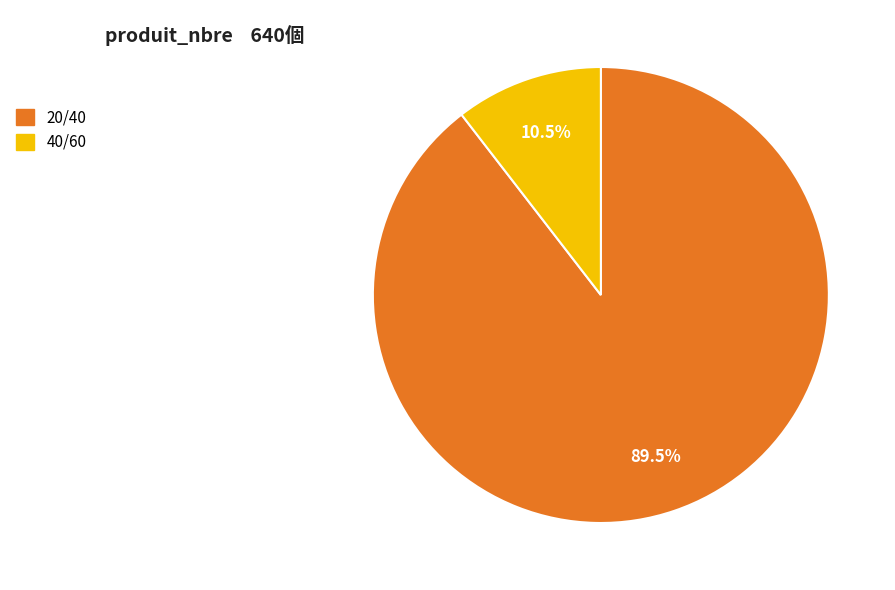

Which category accounts for the majority?

20/40